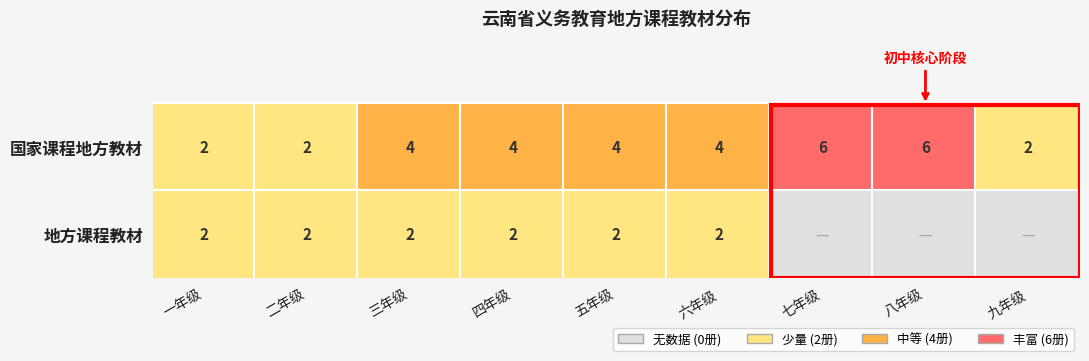

Rank the series by their average value, from highest to lowest.

国家课程地方教材, 地方课程教材